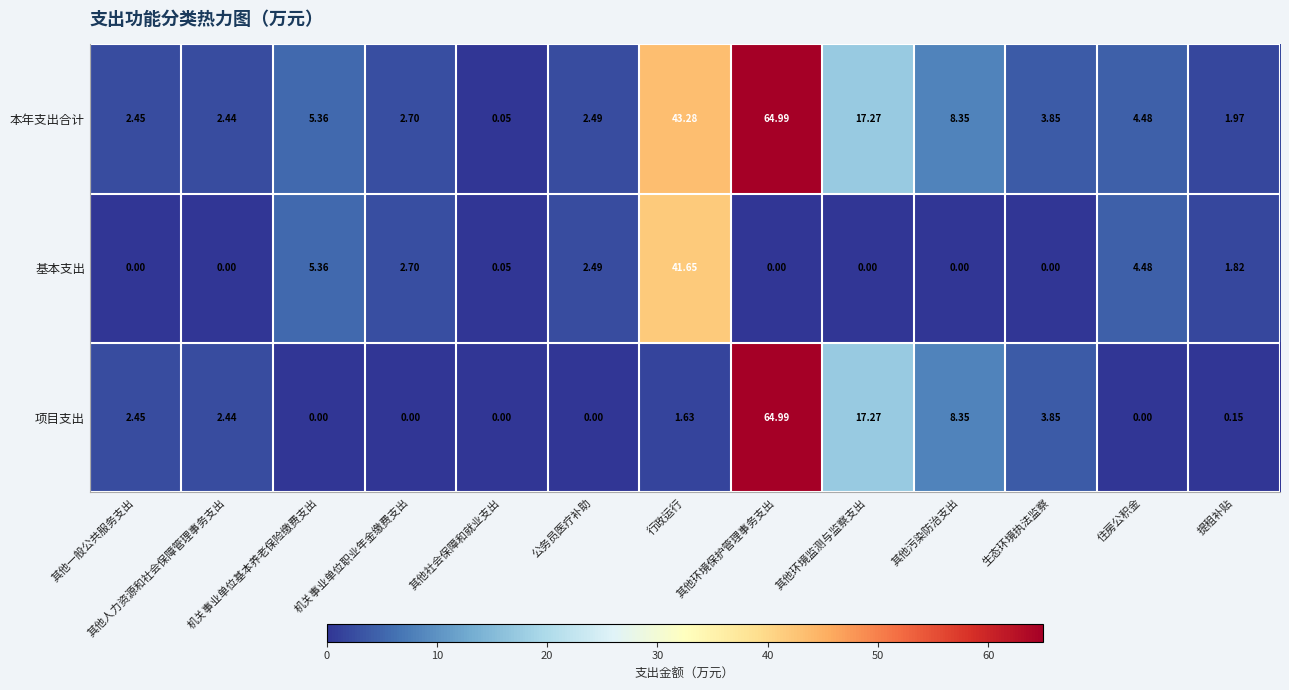

What is the difference between the highest and lowest values at 住房公积金?

4.5